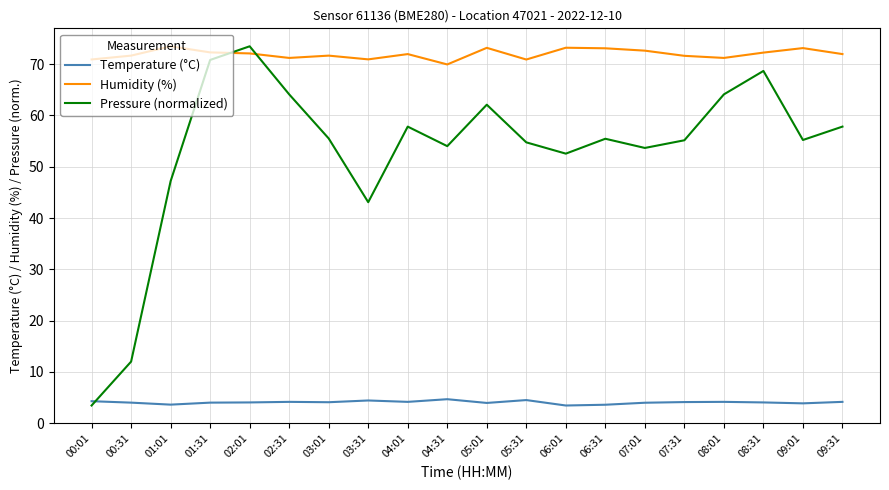

Is it true that Pressure (normalized) equals 104.3 at 08:31?

False